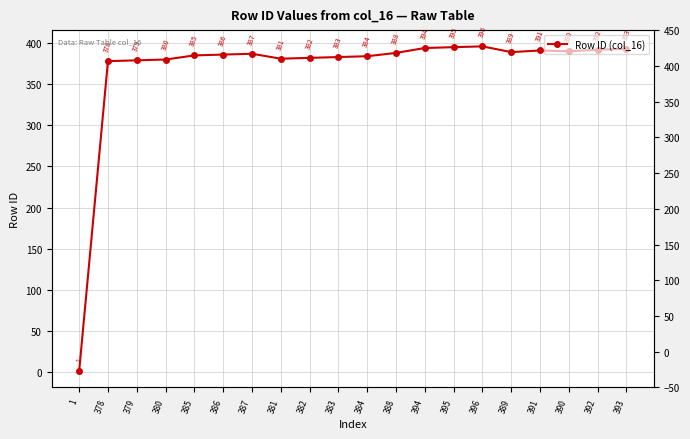

Reading right to left, what are all the values shown in this chart?

393=393	392=392	390=390	391=391	389=389	396=396	395=395	394=394	388=388	384=384	383=383	382=382	381=381	387=387	386=386	385=385	380=380	379=379	378=378	1=1